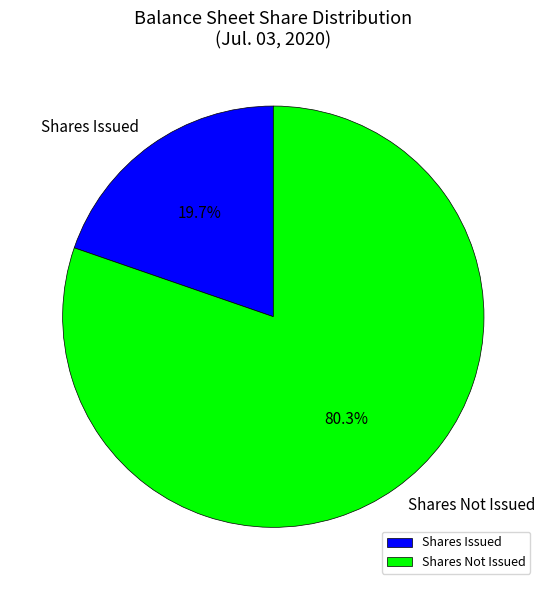

How much of the chart is everything except Shares Not Issued?

19.7%